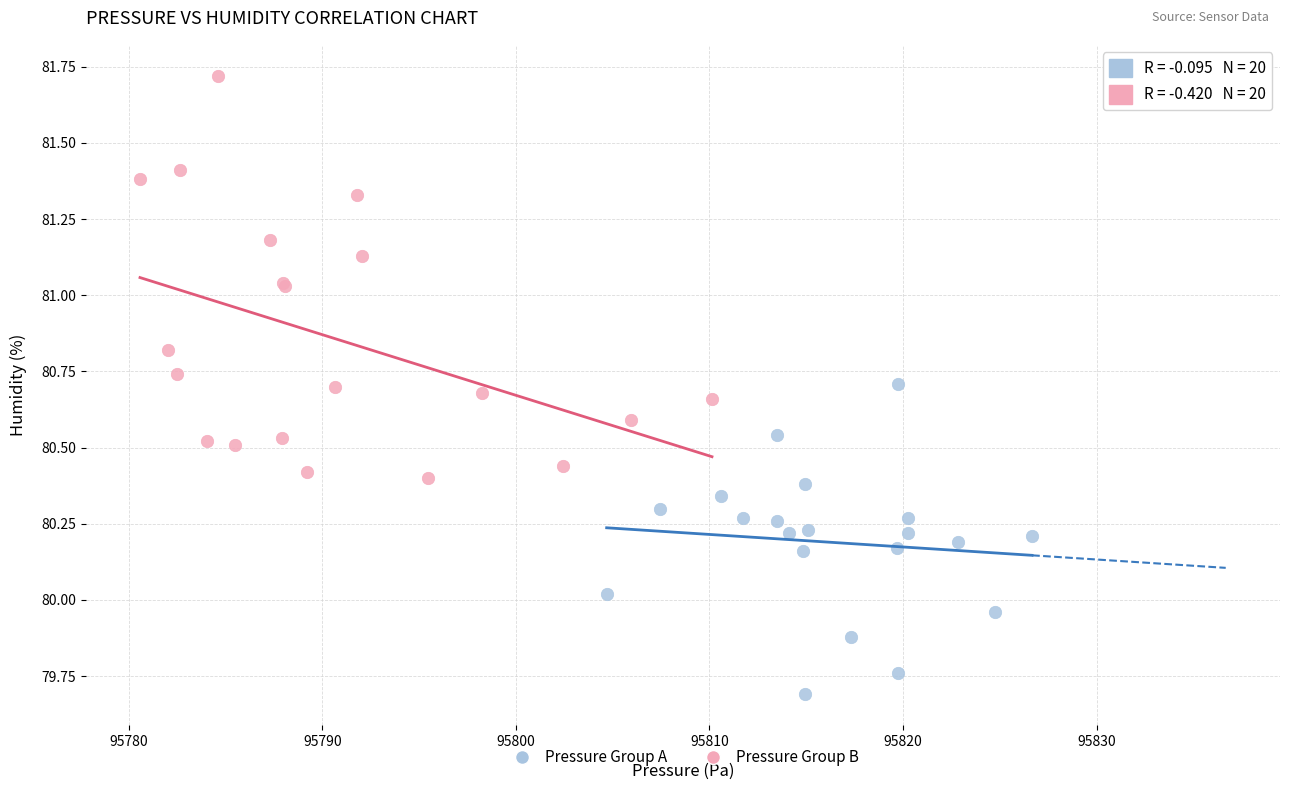

Which series contains the lowest Y value?

Pressure Group A